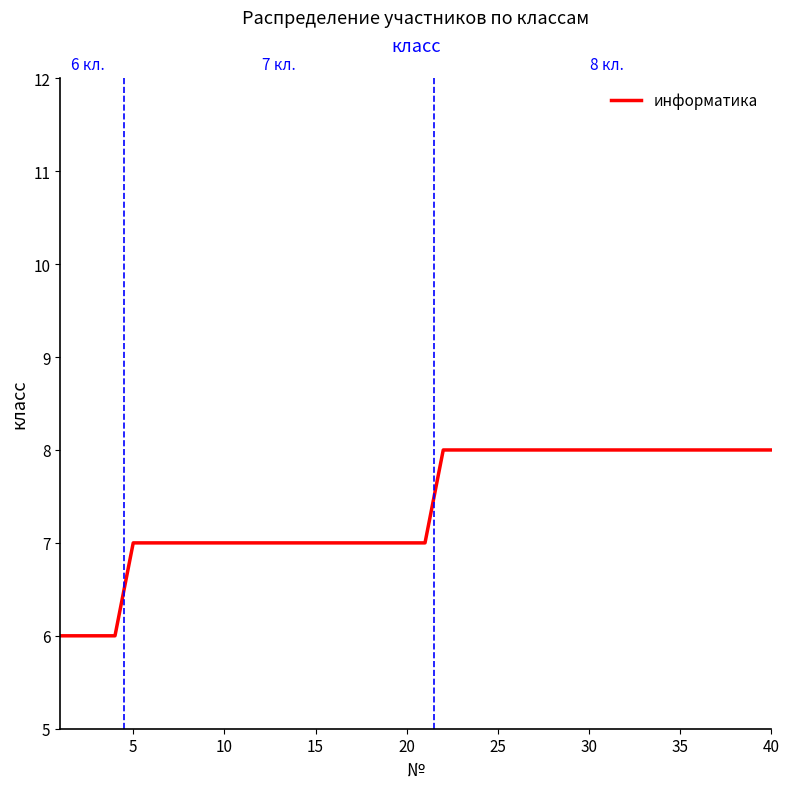

What is the label of the 25th point from the left?

25